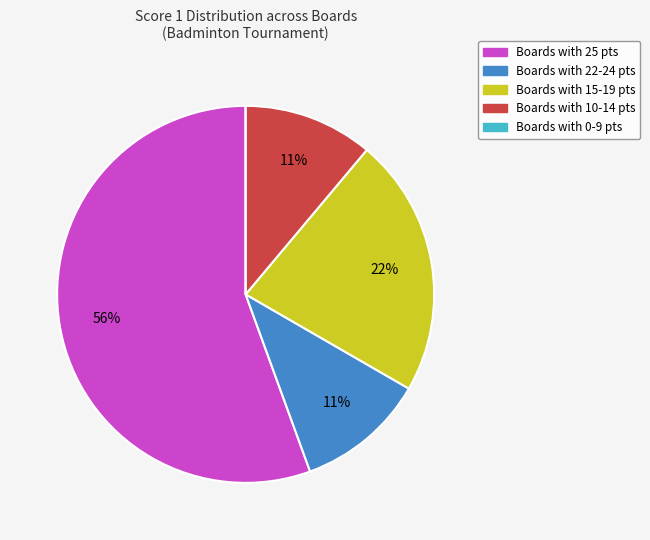

Is there a majority slice in this chart?

Yes